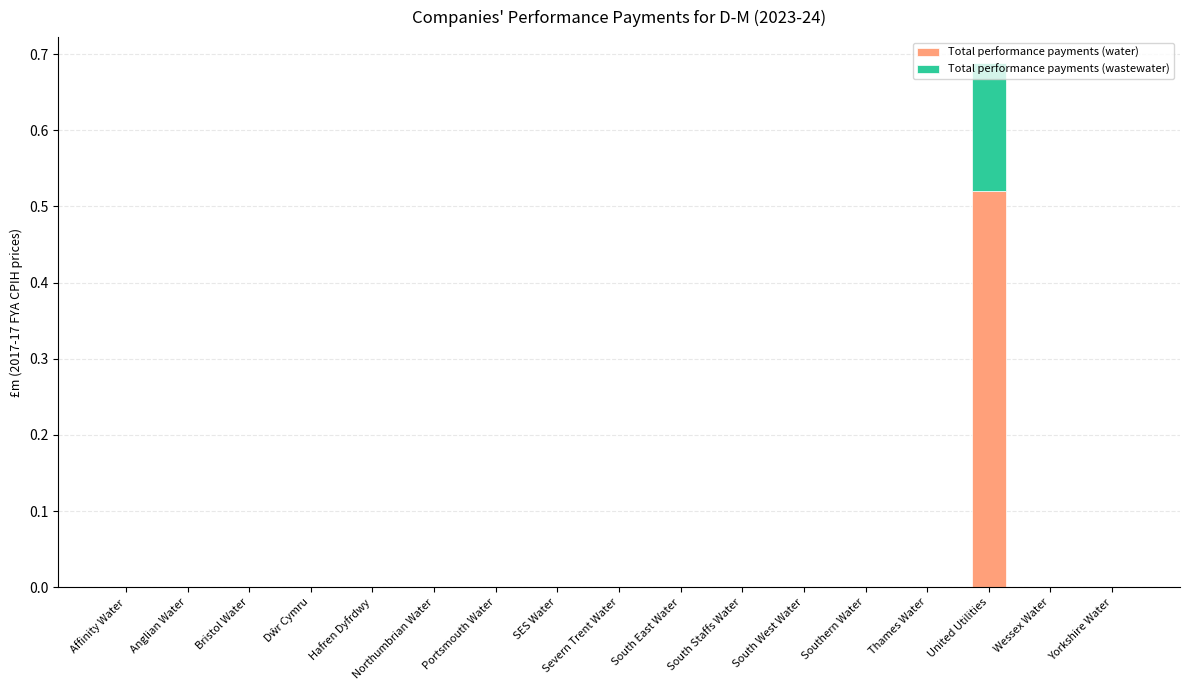

At which category is the sum across all series the highest?

United Utilities